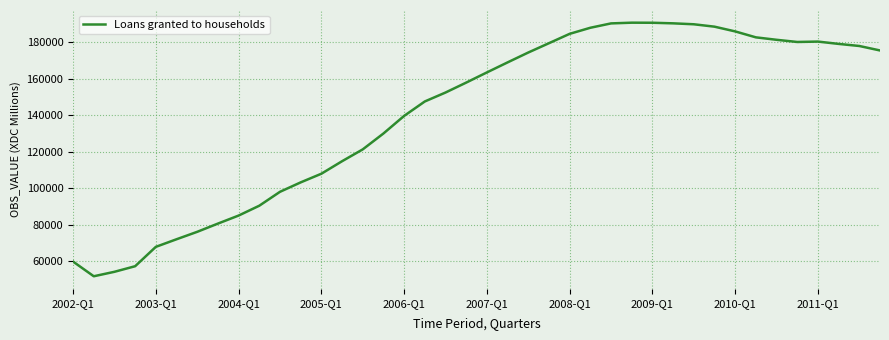

What is the greatest value displayed?

190764